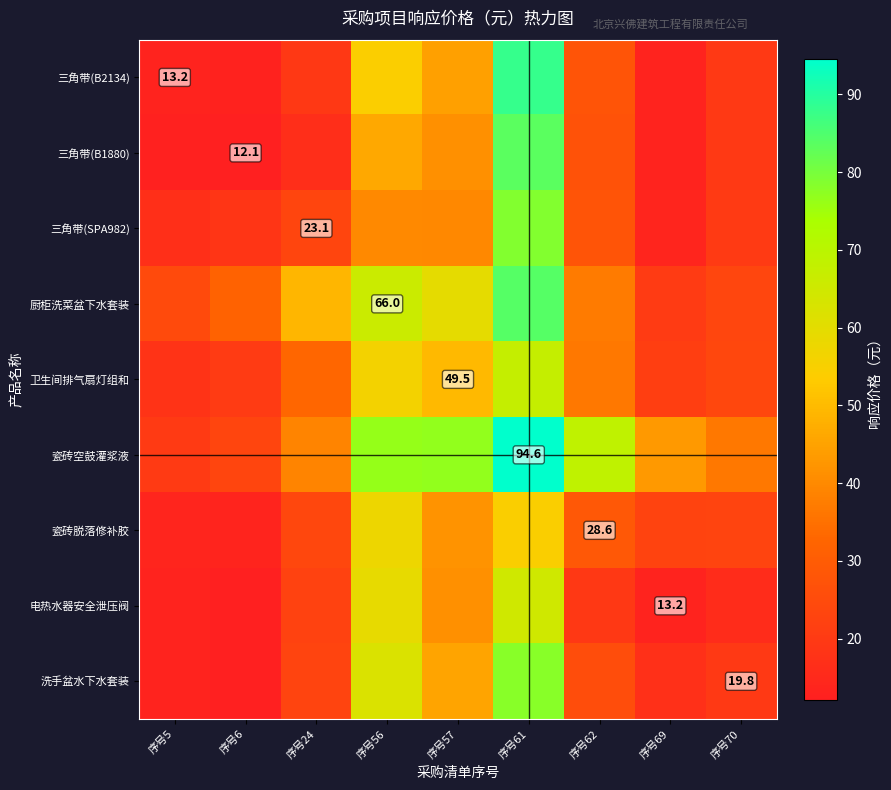

At how many categories does at least one series exceed 38?

6